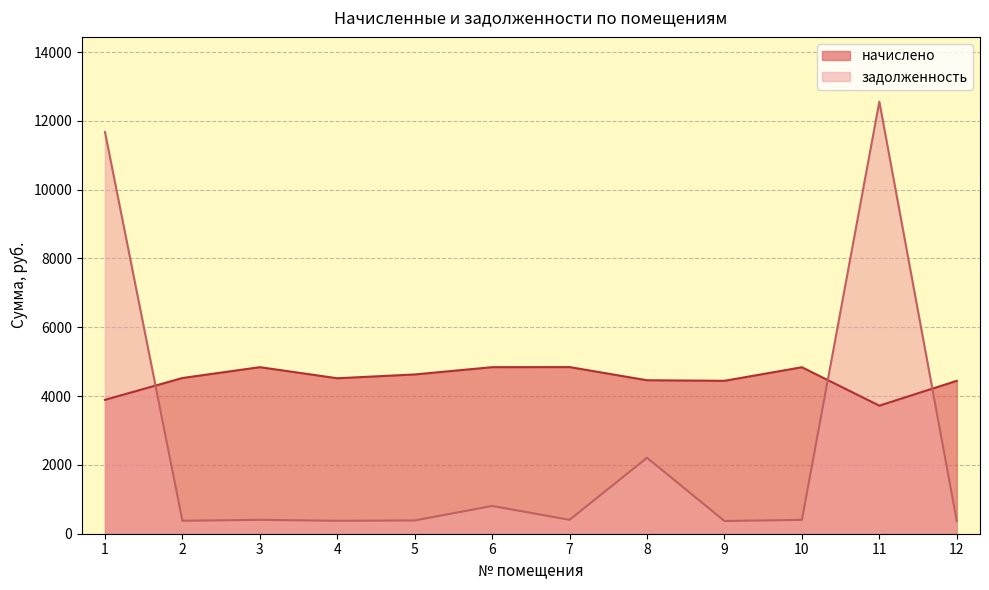

Rank the series by their maximum value, from lowest to highest.

начислено, задолженность